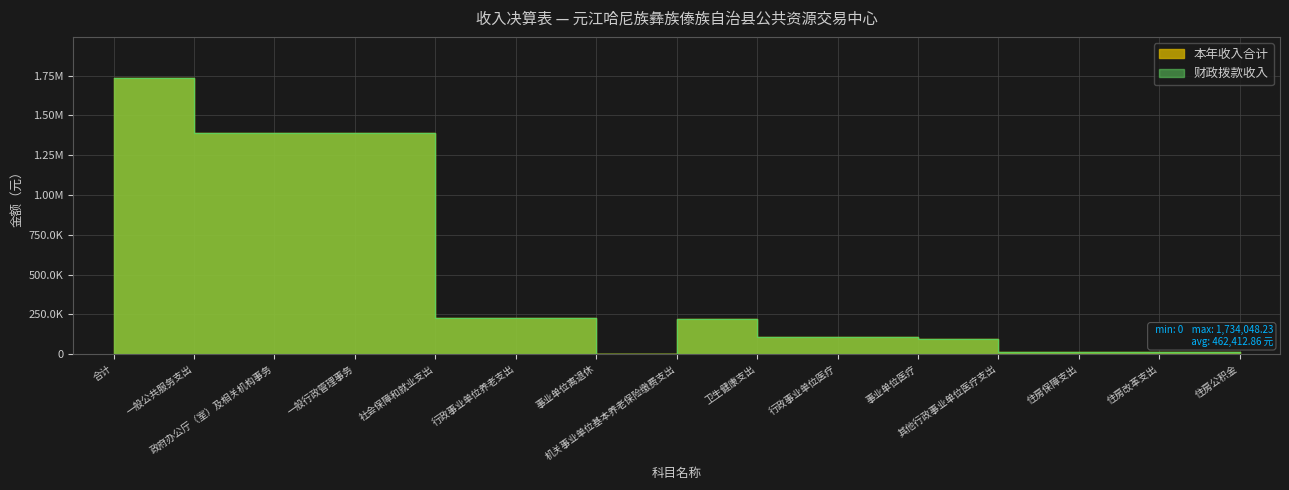

How many lines are shown in the chart?

2